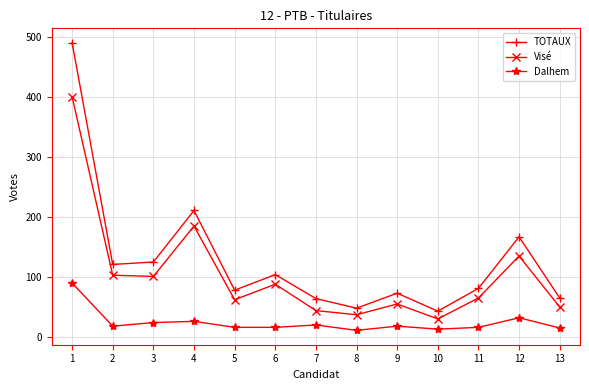

How many categories are shown in the chart?

13